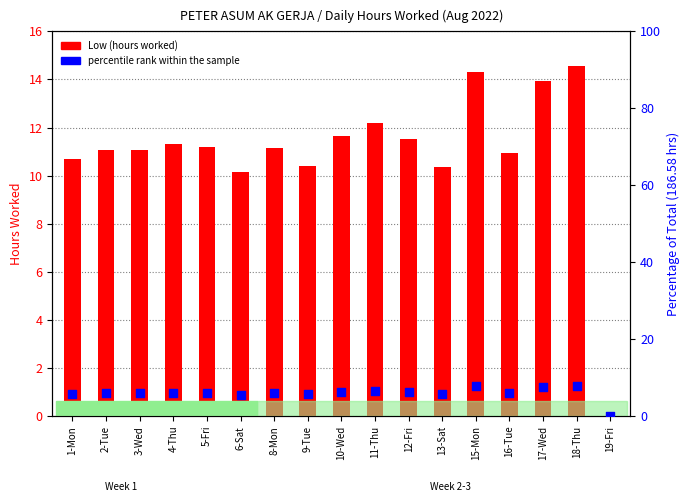

Which series has the largest total across all categories?

Low (hours worked)